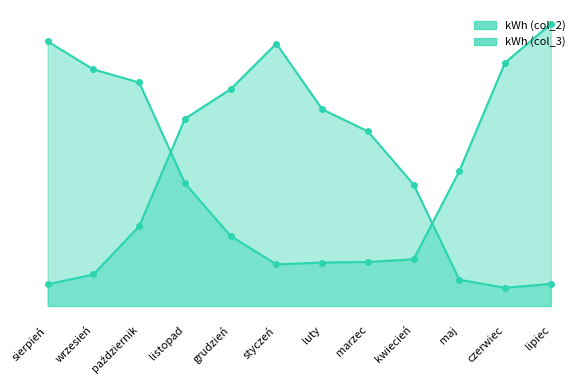

Is it true that kWh (col_2) equals 474088 at luty?

True